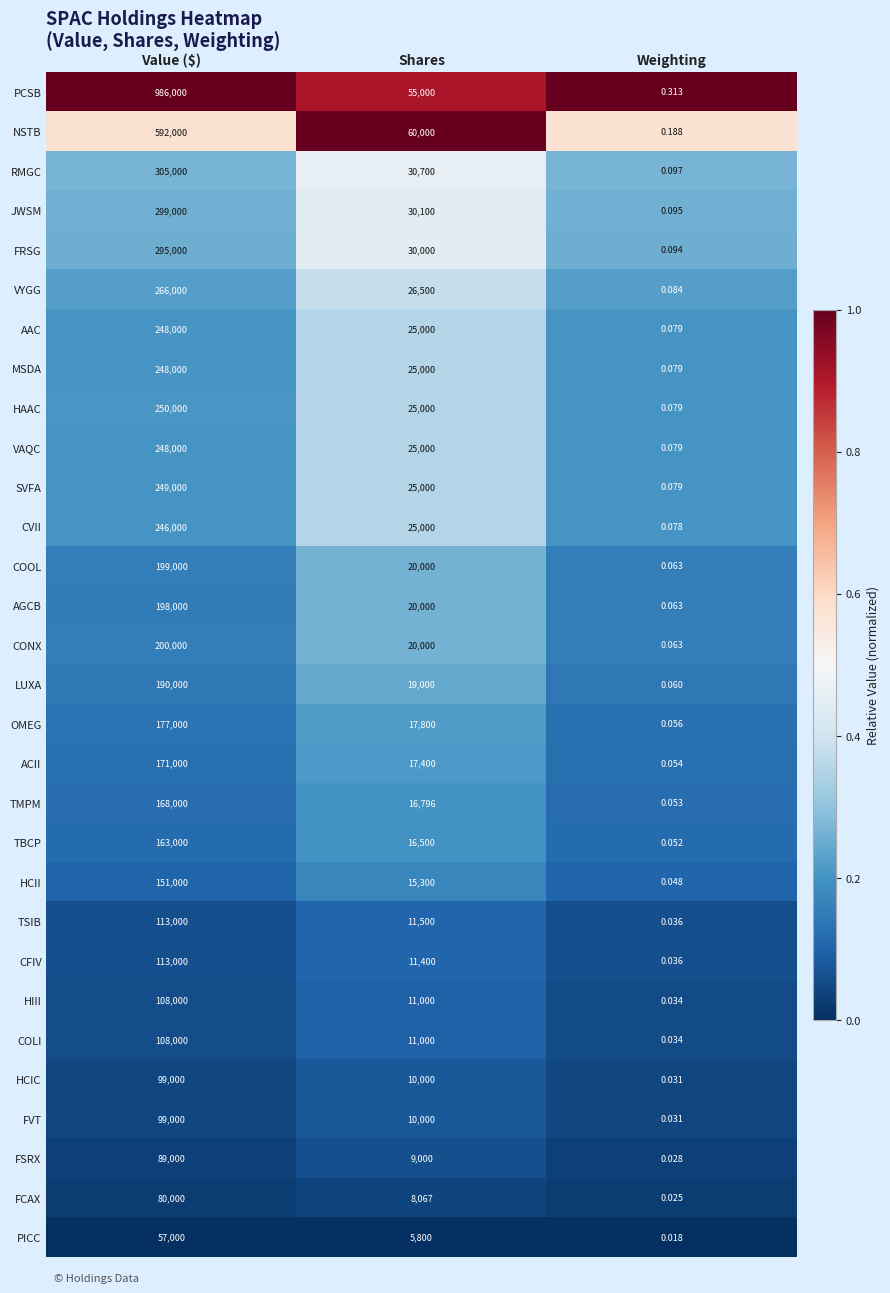

What is the total value across all series at Weighting?

2.1